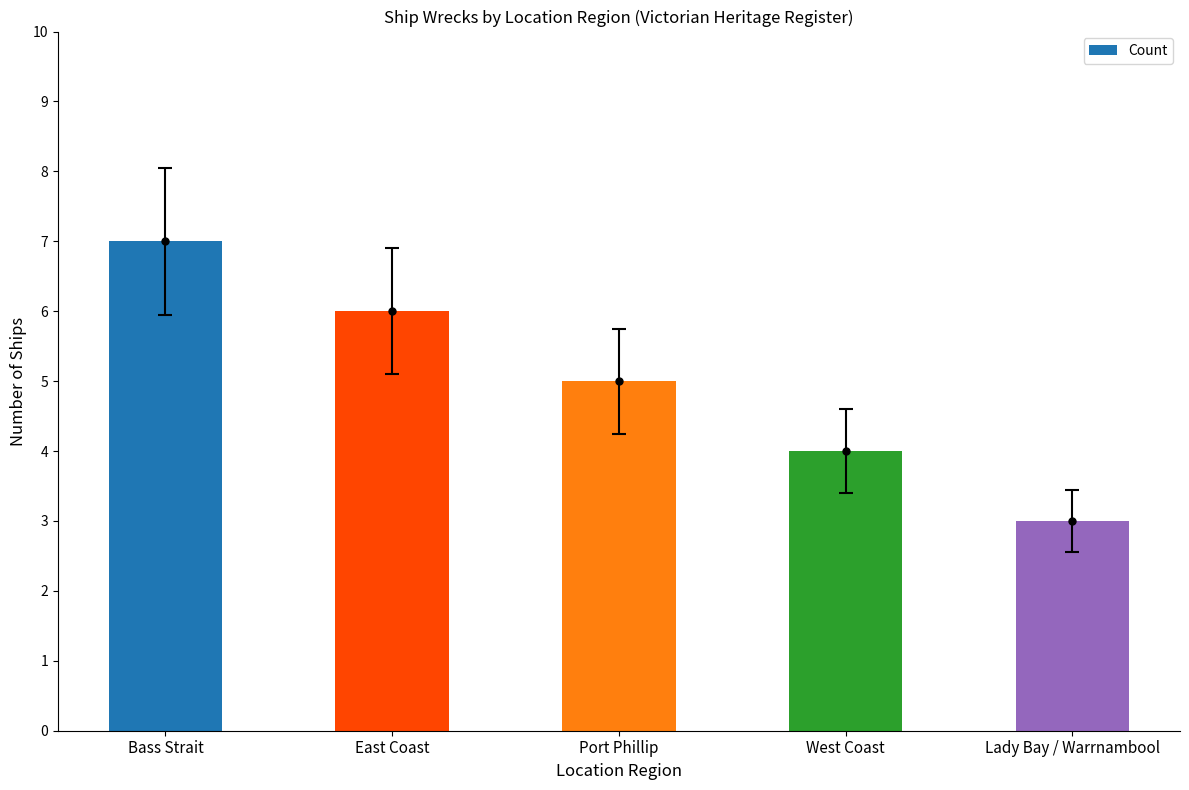

What is the change in value from Bass Strait to Port Phillip?

-2